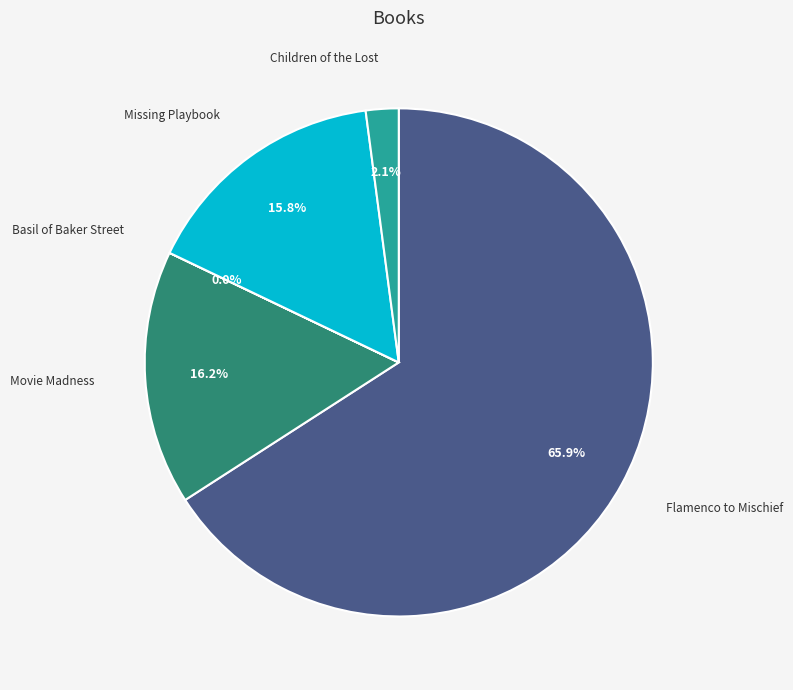

What percentage is NOT represented by Movie Madness?

83.8%